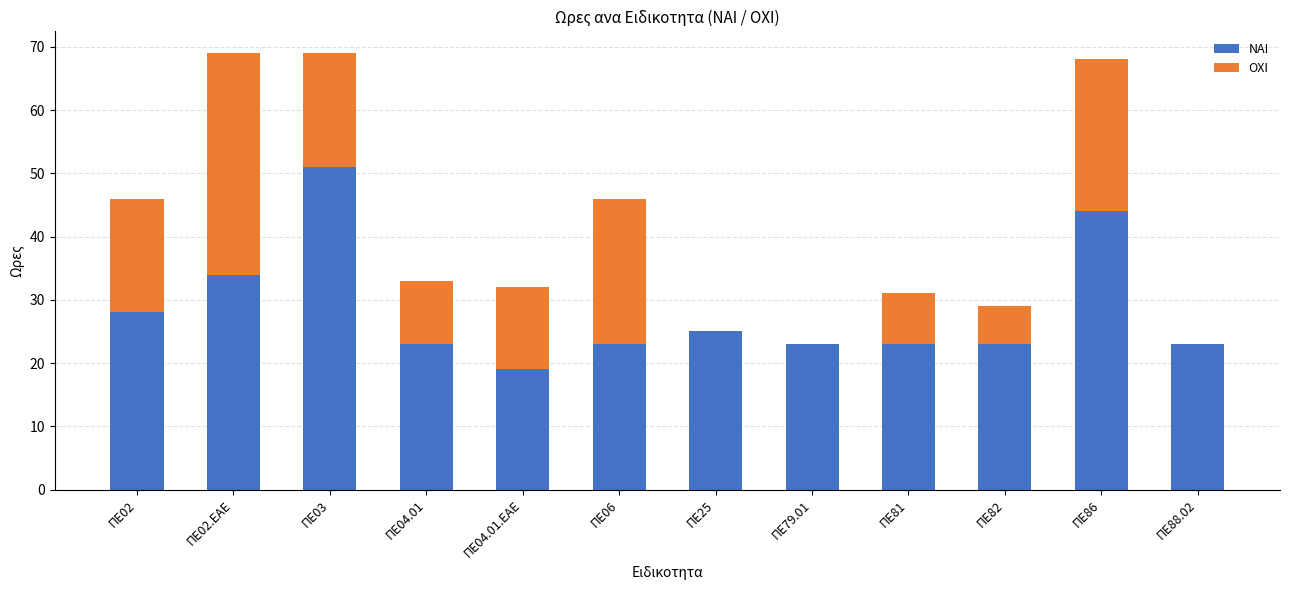

At which label does NAI reach its peak?

ΠΕ03